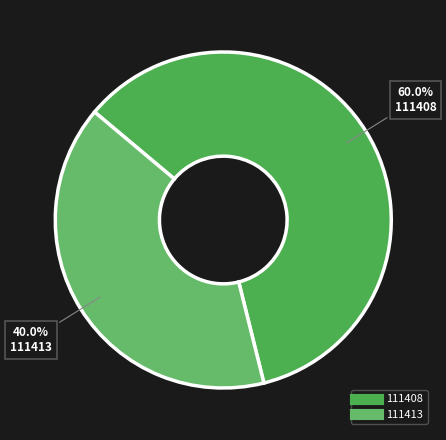

True or false: 111413 accounts for 31% of the total.

False